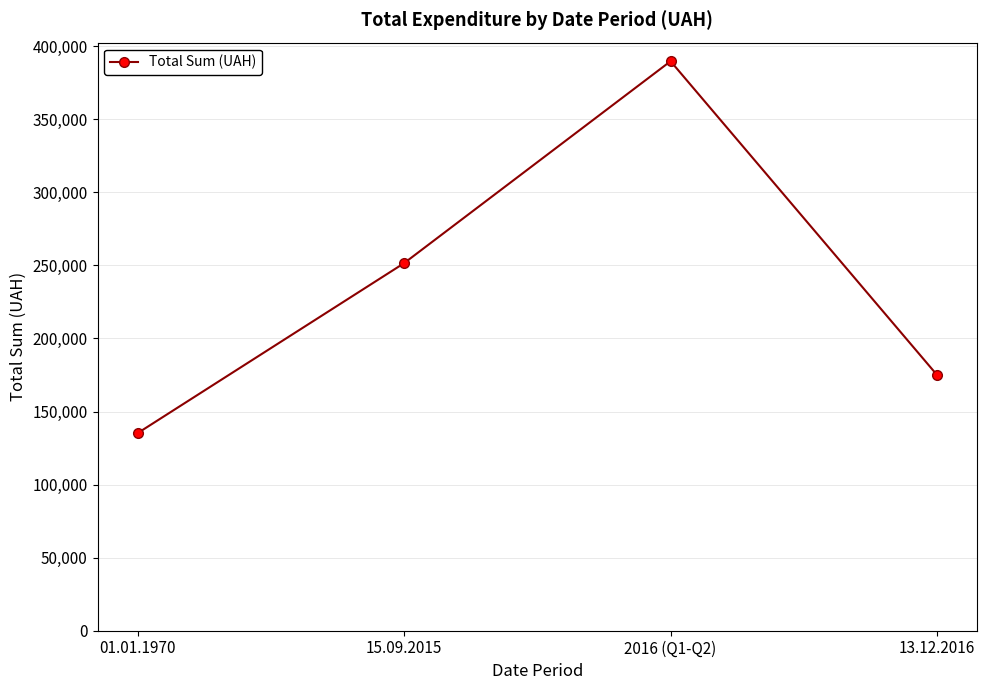

What is the sum of all values?

951286.1